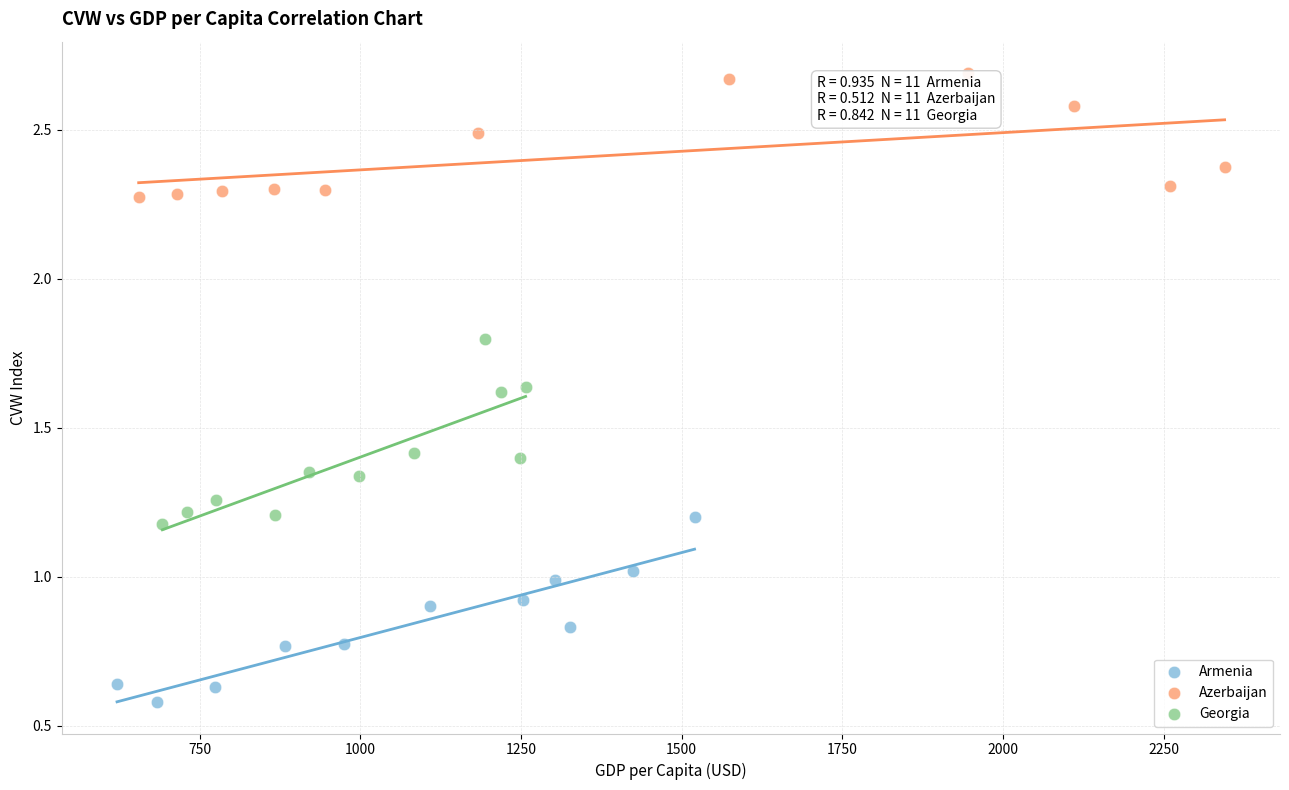

What are all the series names shown in the legend?

Armenia, Azerbaijan, Georgia